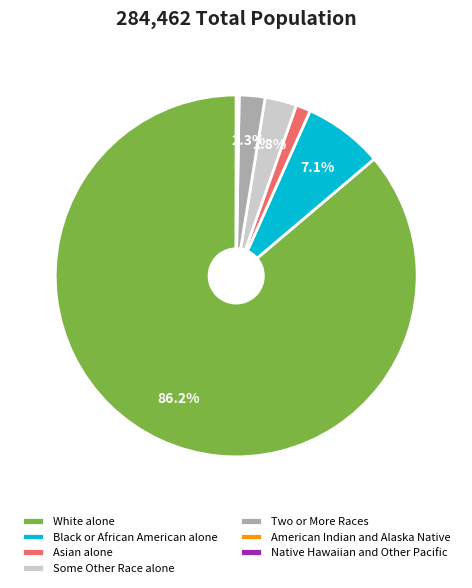

What is the majority slice?

White alone